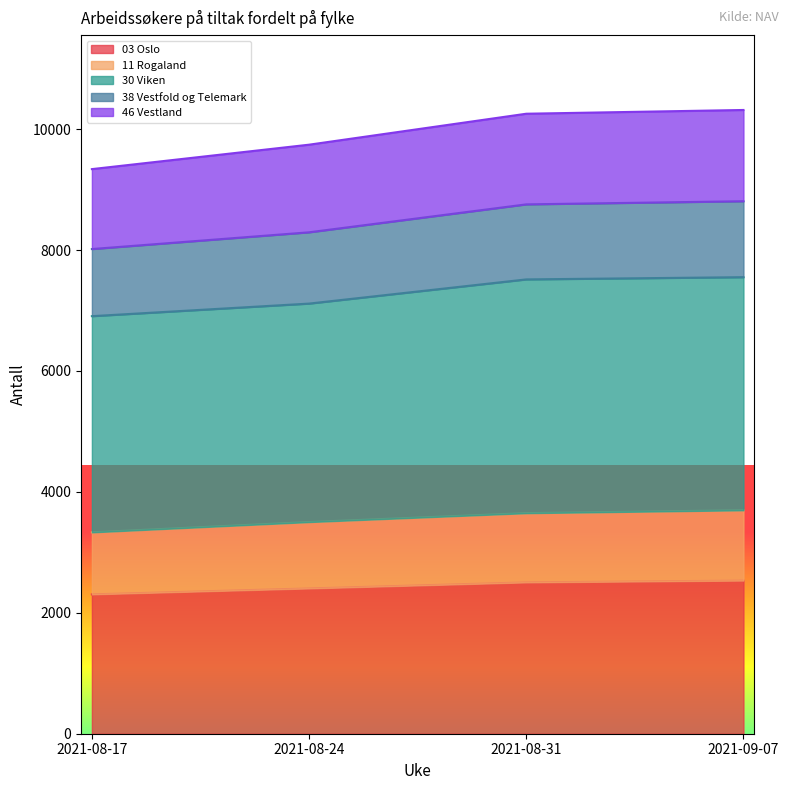

What is the label of the 1st point from the left?

2021-08-17